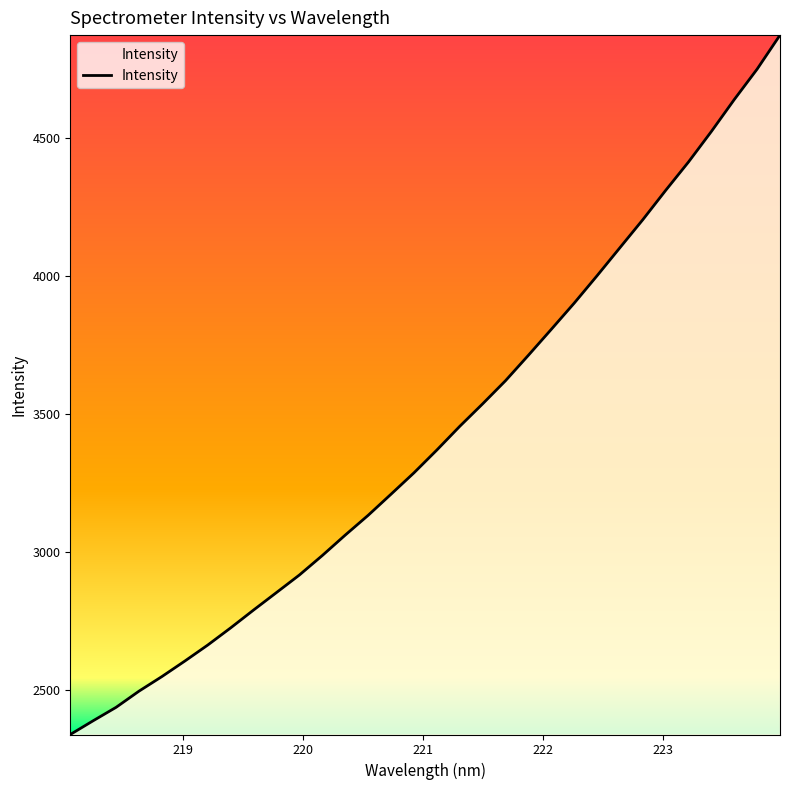

Is this an area chart (filled region under the line)?

No